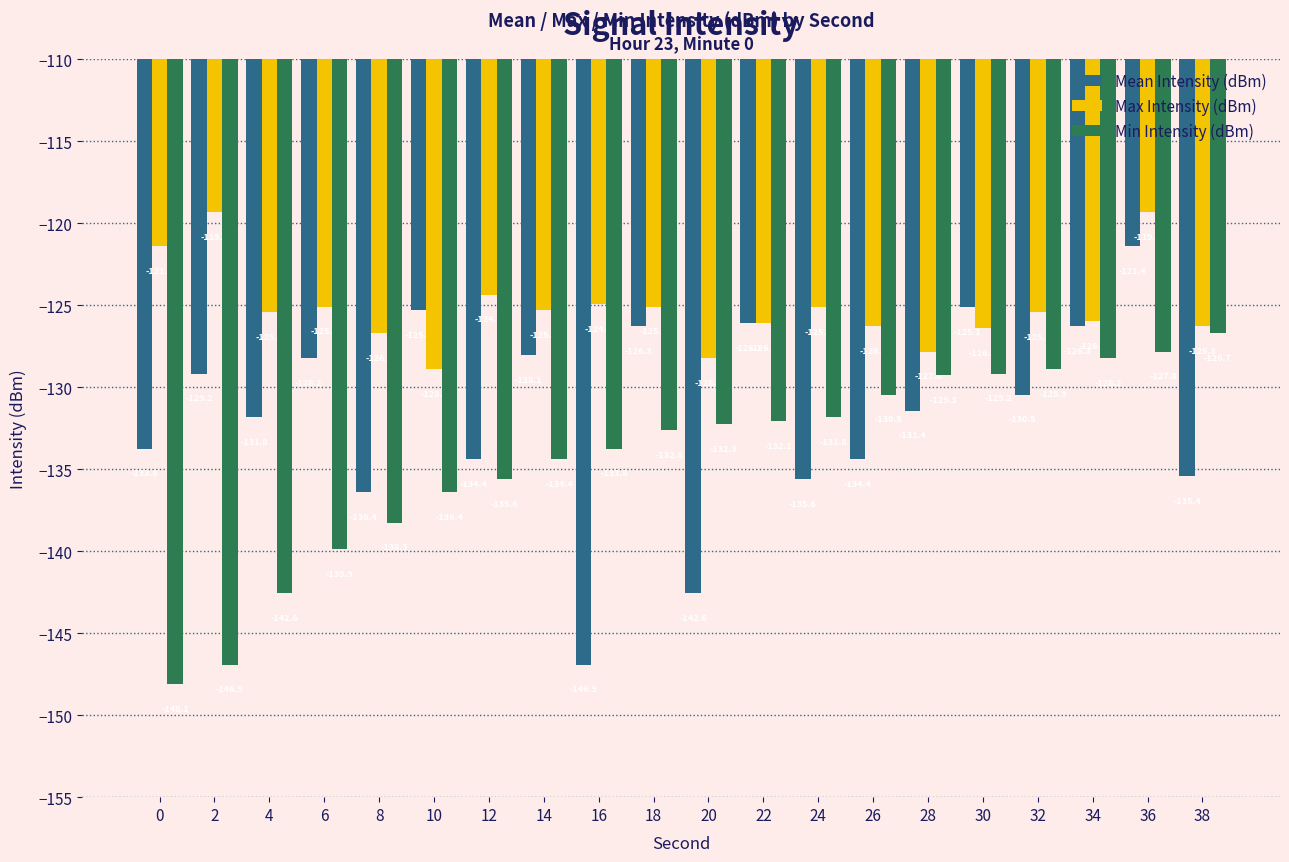

Which series has the widest spread of values?

Mean Intensity (dBm)